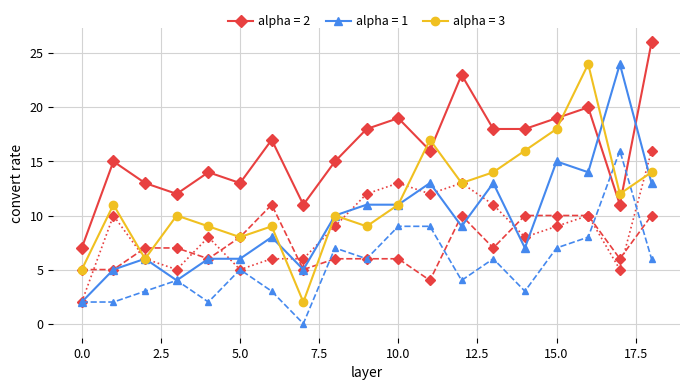

What is the greatest value displayed?

26